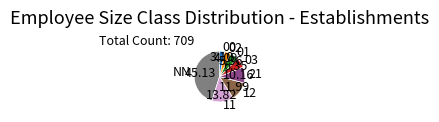

Is there any slice that represents more than half of the pie?

No